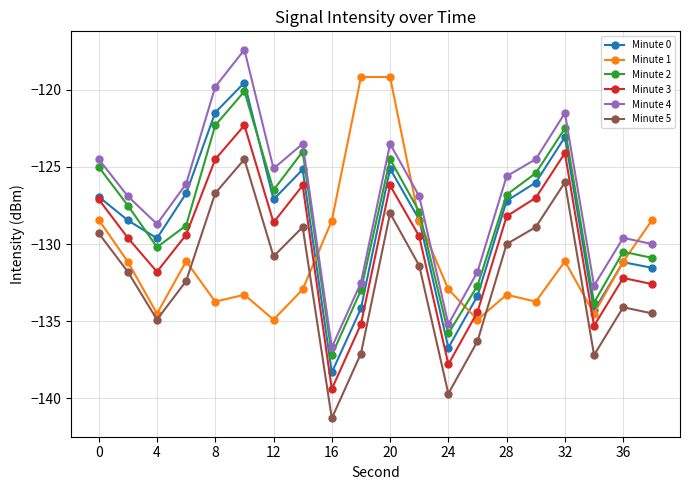

What is the difference between the maximum and minimum values in the Minute 0 series?

18.8